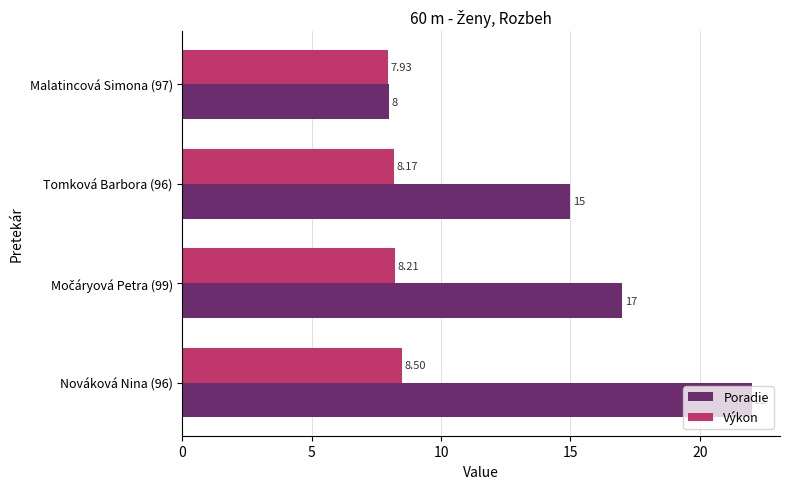

What is the difference between the second highest and minimum values in the Poradie series?

9.0